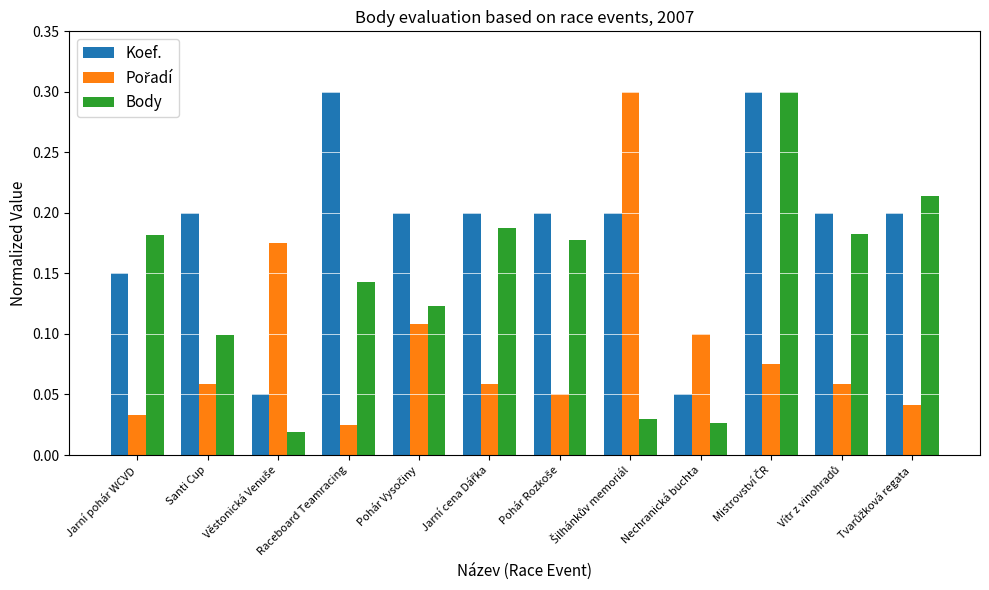

What is the label of the 11th bar from the right?

Santi Cup